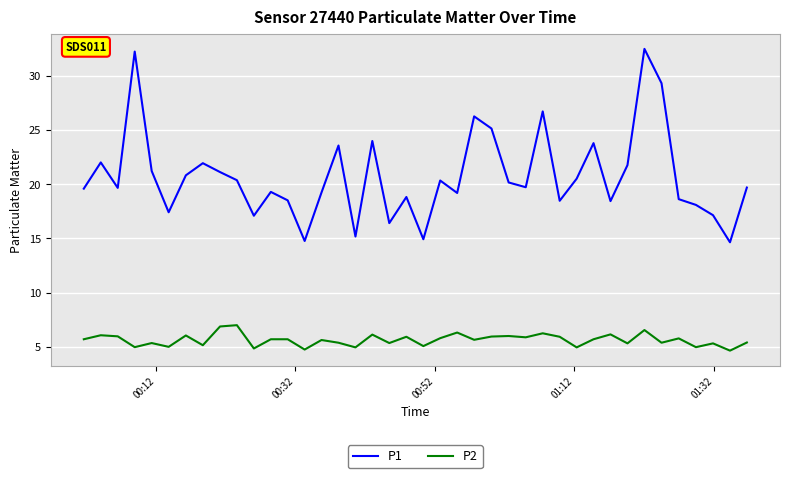

True or false: P2 and P1 cross at least once.

False